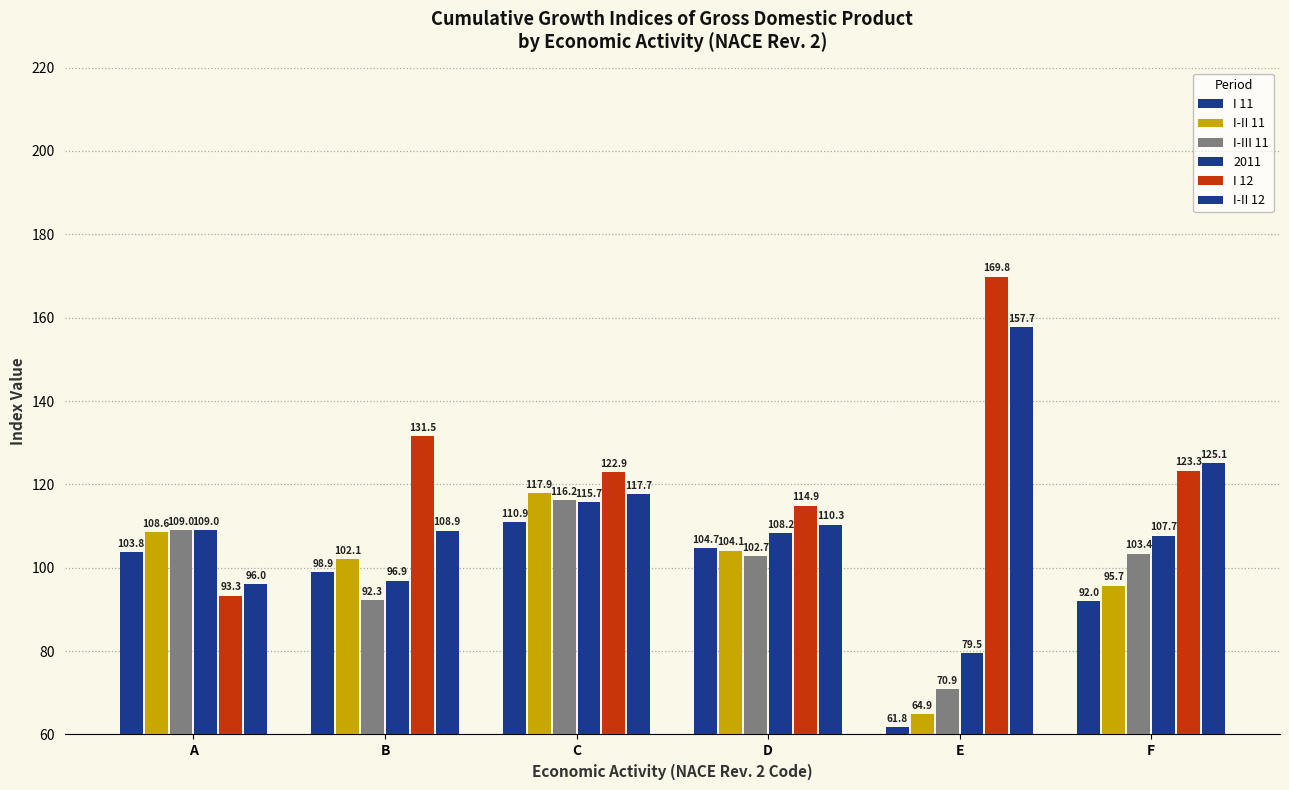

What is the difference between the maximum and minimum values in the I-III 11 series?

45.3